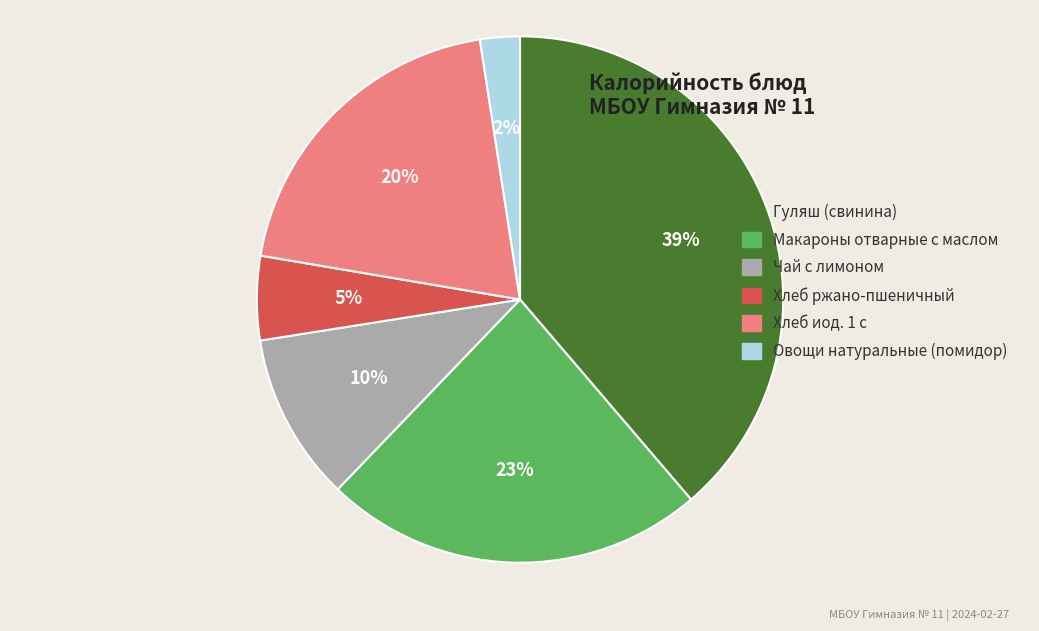

Count the number of slices in the pie.

6